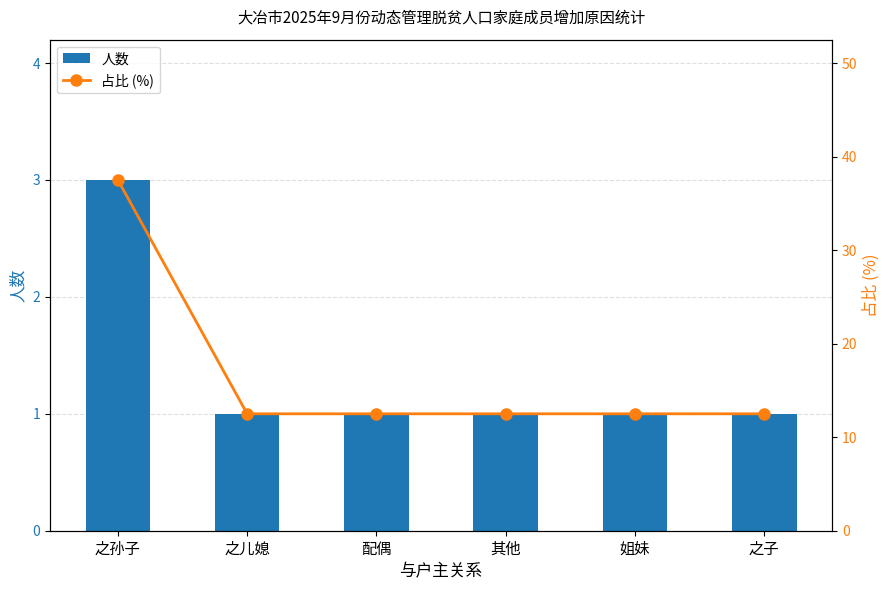

What is the difference between the highest and lowest values at 配偶?

11.5